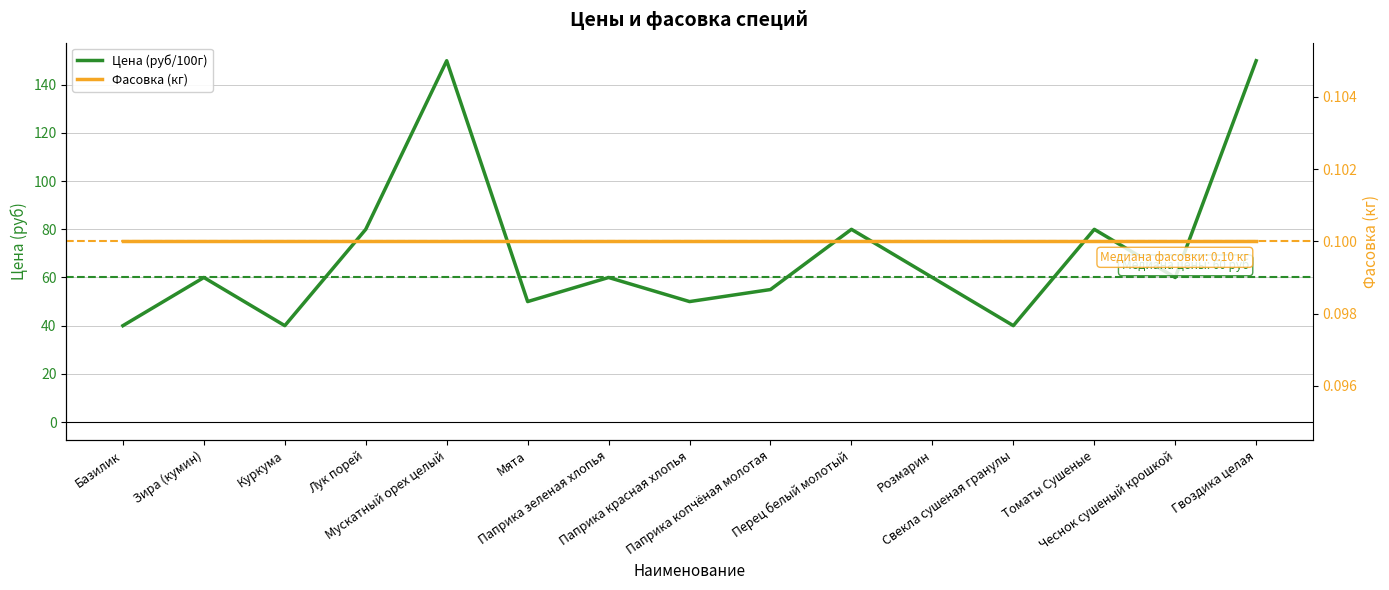

Reading left to right, what are all the values shown in this chart?

Цена (руб/100г): 40.0	60.0	40.0	80.0	150.0	50.0	60.0	50.0	55.0	80.0	60.0	40.0	80.0	60.0	150.0
Фасовка (кг): 0.1	0.1	0.1	0.1	0.1	0.1	0.1	0.1	0.1	0.1	0.1	0.1	0.1	0.1	0.1